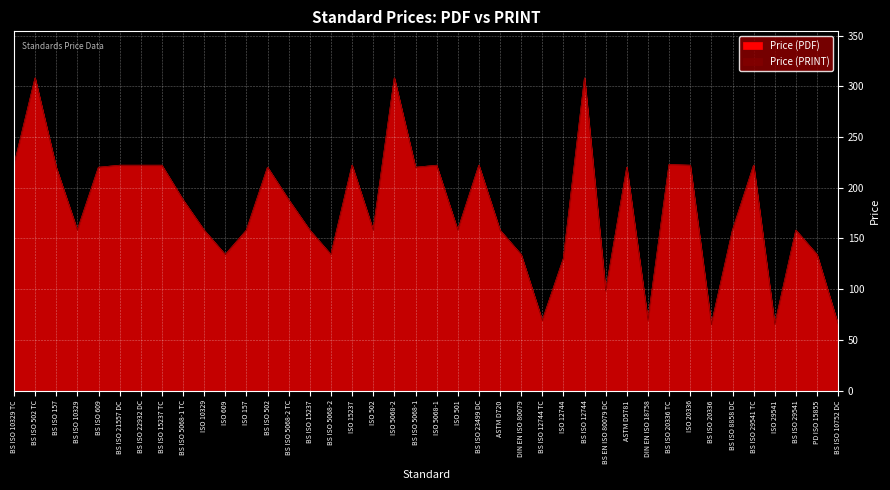

Reading left to right, what are all the values shown in this chart?

Price (PDF): BS ISO 10329 TC=222.0	BS ISO 502 TC=308.0	BS ISO 157=220.0	BS ISO 10329=158.0	BS ISO 609=220.0	BS ISO 21557 DC=222.0	BS ISO 22932 DC=222.0	BS ISO 15237 TC=222.0	BS ISO 5068-1 TC=188.0	ISO 10329=158.0	ISO 609=134.0	ISO 157=158.0	BS ISO 502=220.0	BS ISO 5068-2 TC=188.0	BS ISO 15237=158.0	BS ISO 5068-2=134.0	ISO 15237=222.0	ISO 502=158.0	ISO 5068-2=308.0	BS ISO 5068-1=220.0	ISO 5068-1=222.0	ISO 501=158.0	BS ISO 23499 DC=222.0	ASTM D720=158.0	DIN EN ISO 80079=134.0	BS ISO 12744 TC=69.0	ISO 12744=130.1	BS ISO 12744=308.0	BS EN ISO 80079 DC=98.0	ASTM D5781=220.0	DIN EN ISO 18758=69.0	BS ISO 20336 TC=222.7	ISO 20336=222.0	BS ISO 20336=65.0	BS ISO 8858 DC=158.0	BS ISO 29541 TC=222.0	ISO 29541=65.0	BS ISO 29541=158.0	PD ISO 15855=134.0	BS ISO 10752 DC=65.0
Price (PRINT): BS ISO 10329 TC=222.0	BS ISO 502 TC=308.0	BS ISO 157=220.0	BS ISO 10329=158.0	BS ISO 609=220.0	BS ISO 21557 DC=222.0	BS ISO 22932 DC=222.0	BS ISO 15237 TC=222.0	BS ISO 5068-1 TC=188.0	ISO 10329=158.0	ISO 609=134.0	ISO 157=158.0	BS ISO 502=220.0	BS ISO 5068-2 TC=188.0	BS ISO 15237=158.0	BS ISO 5068-2=134.0	ISO 15237=222.0	ISO 502=158.0	ISO 5068-2=308.0	BS ISO 5068-1=220.0	ISO 5068-1=222.0	ISO 501=158.0	BS ISO 23499 DC=222.0	ASTM D720=158.0	DIN EN ISO 80079=134.0	BS ISO 12744 TC=69.0	ISO 12744=130.1	BS ISO 12744=308.0	BS EN ISO 80079 DC=98.0	ASTM D5781=220.0	DIN EN ISO 18758=69.0	BS ISO 20336 TC=222.7	ISO 20336=222.0	BS ISO 20336=65.0	BS ISO 8858 DC=158.0	BS ISO 29541 TC=222.0	ISO 29541=65.0	BS ISO 29541=158.0	PD ISO 15855=134.0	BS ISO 10752 DC=65.0